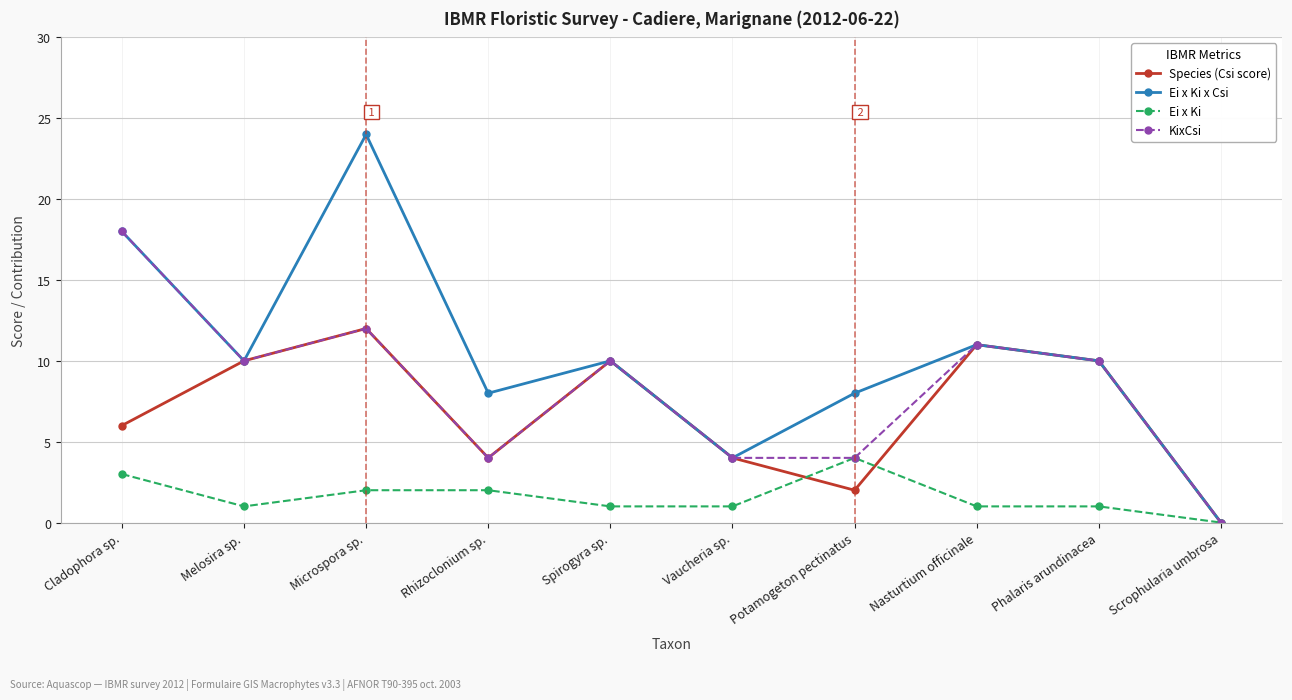

How many values in Ei x Ki x Csi are above zero?

9